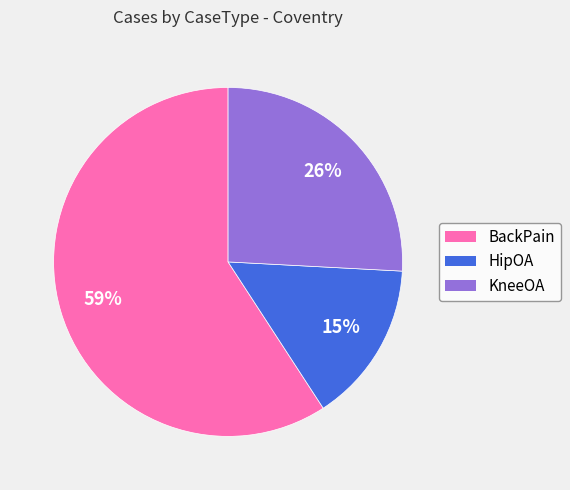

Count the number of slices in the pie.

3